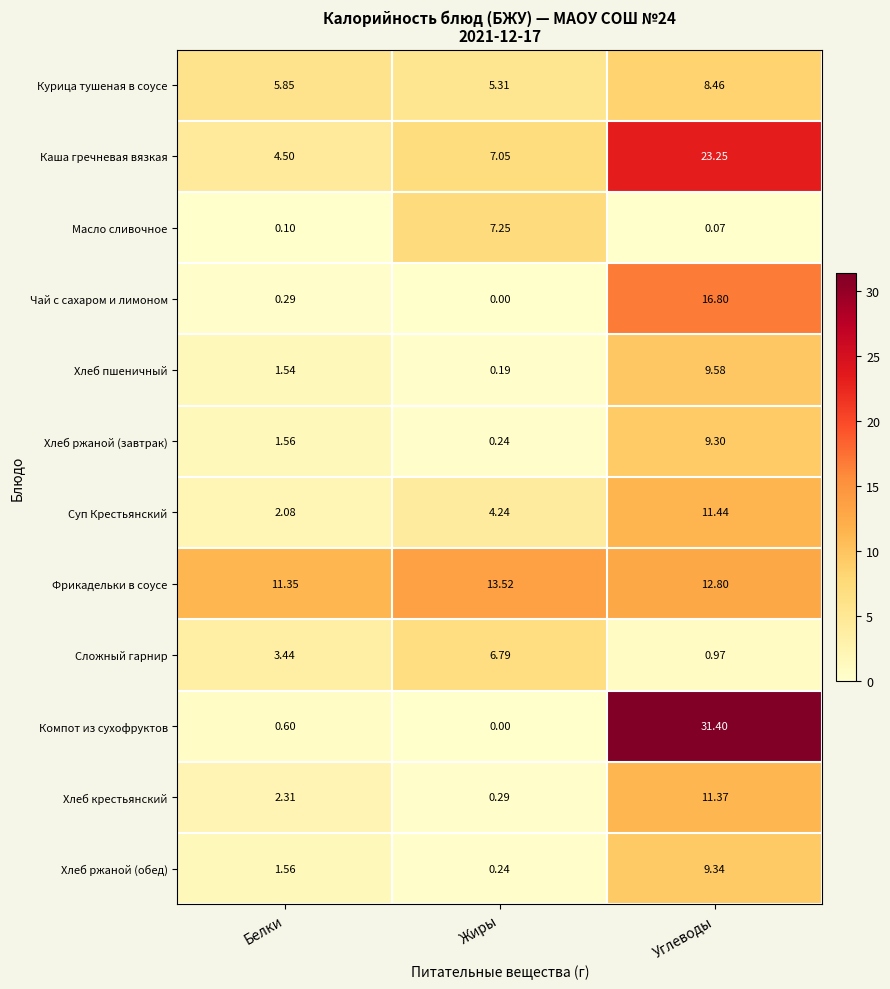

Rank the series by their maximum value, from lowest to highest.

Сложный гарнир, Масло сливочное, Курица тушеная в соусе, Хлеб ржаной (завтрак), Хлеб ржаной (обед), Хлеб пшеничный, Хлеб крестьянский, Суп Крестьянский, Фрикадельки в соусе, Чай с сахаром и лимоном, Каша гречневая вязкая, Компот из сухофруктов